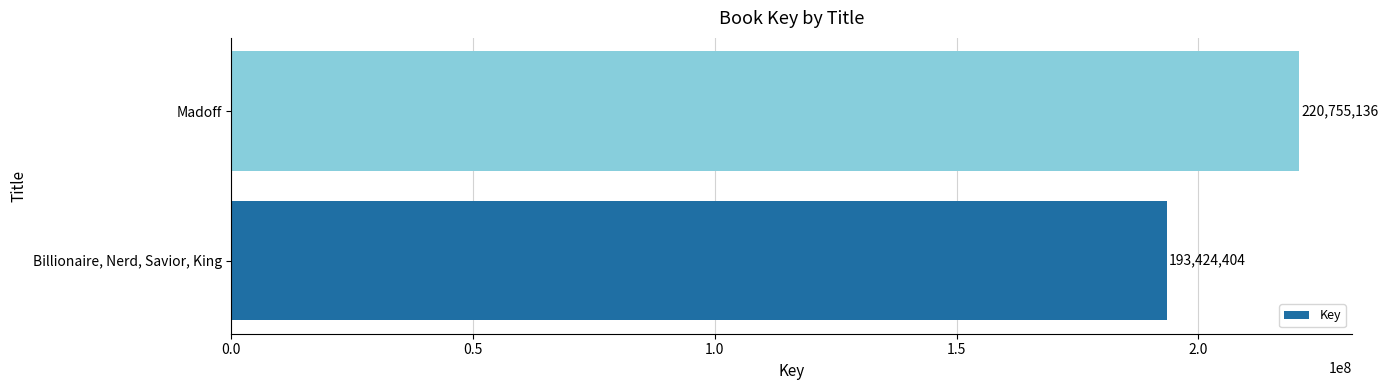

Between Billionaire, Nerd, Savior, King and Madoff, which is larger?

Madoff